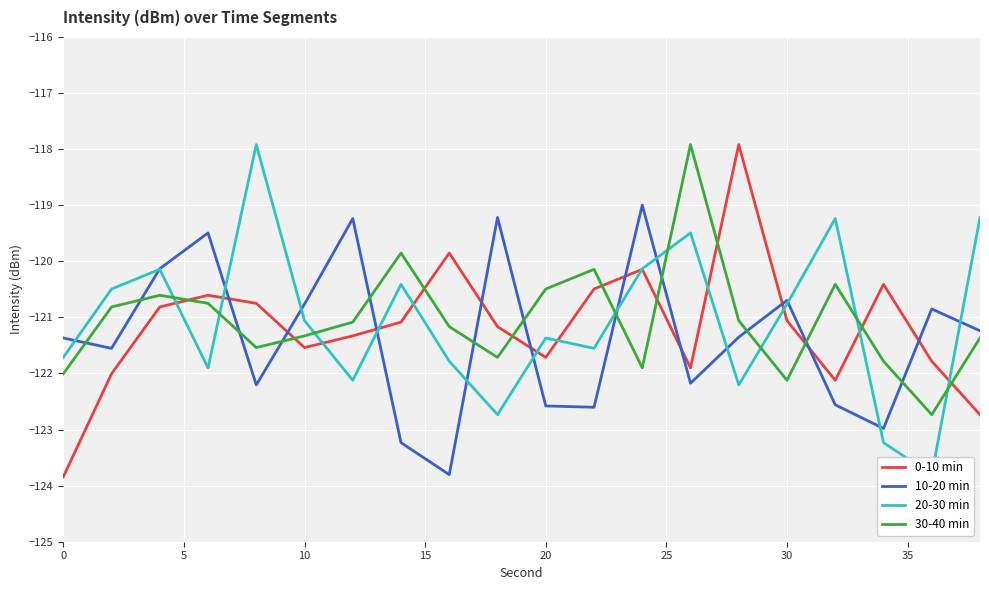

How many times do 10-20 min and 0-10 min cross each other?

10